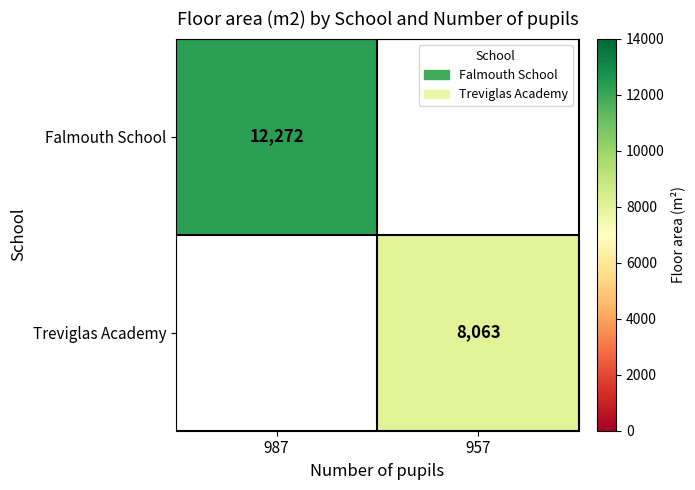

How many distinct data groups are displayed?

2